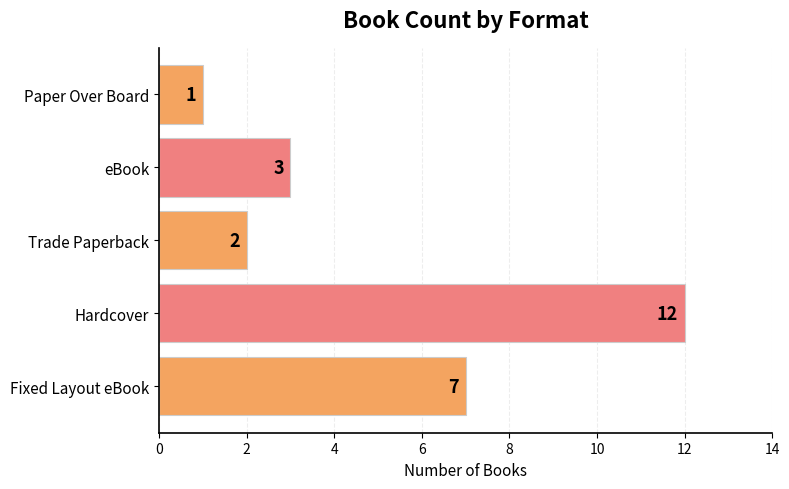

At which label is the value closest to 6?

Fixed Layout eBook